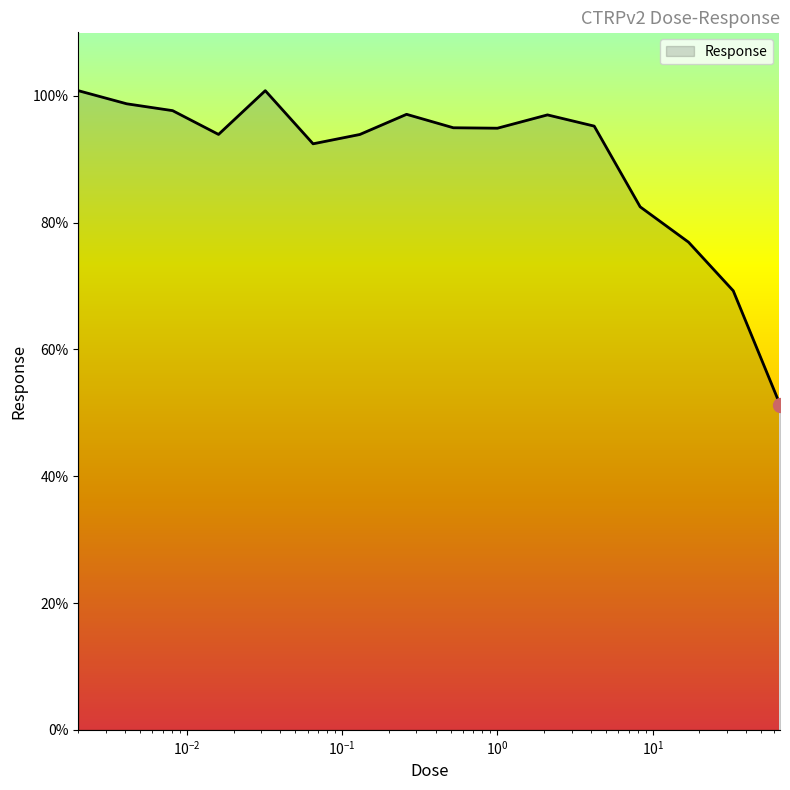

What is the difference between the maximum and minimum values?

49.5